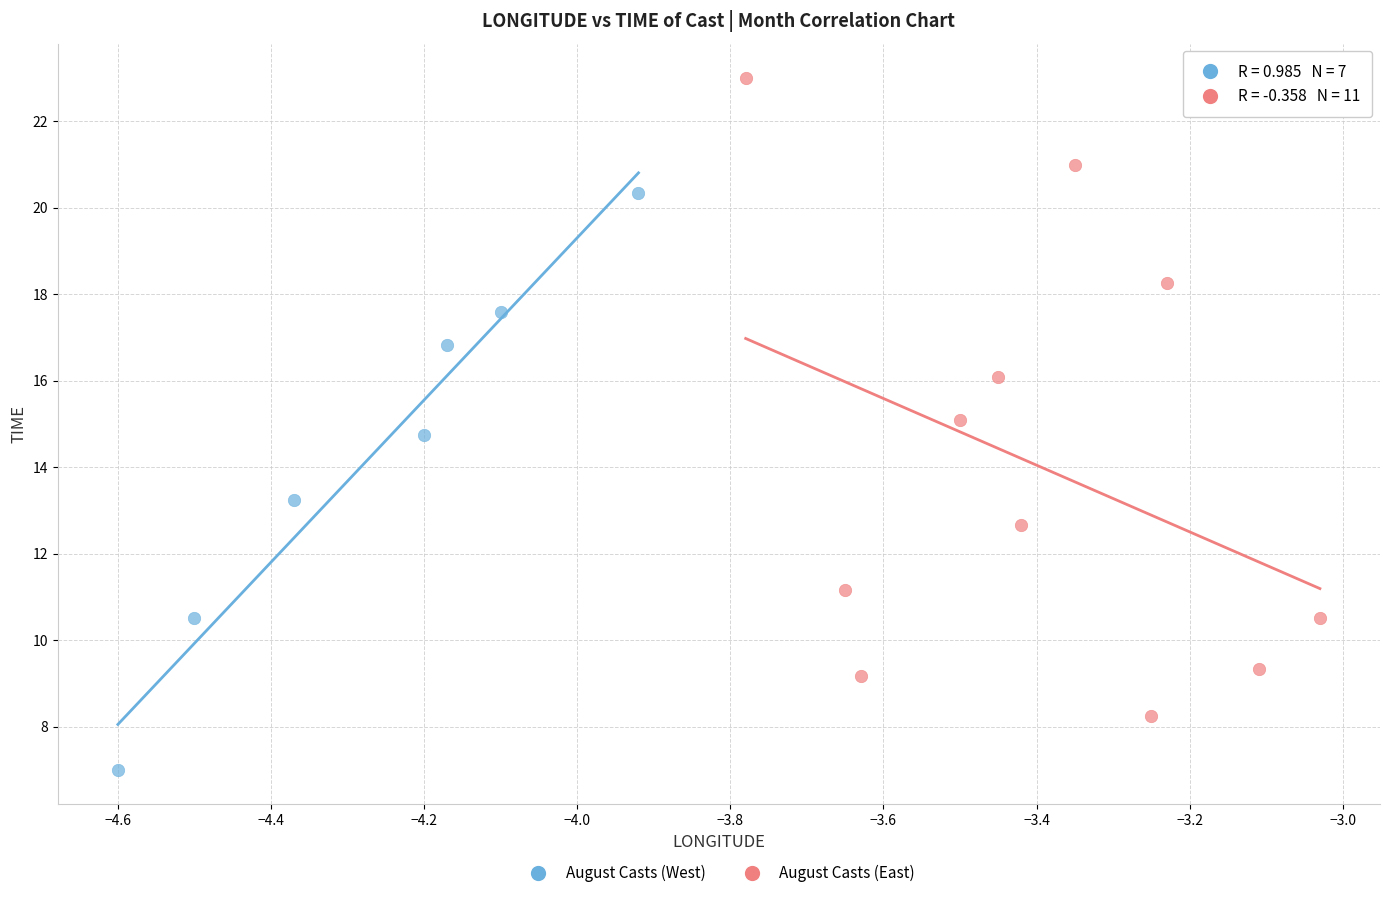

Which series reaches the maximum Y coordinate?

August Casts (East)